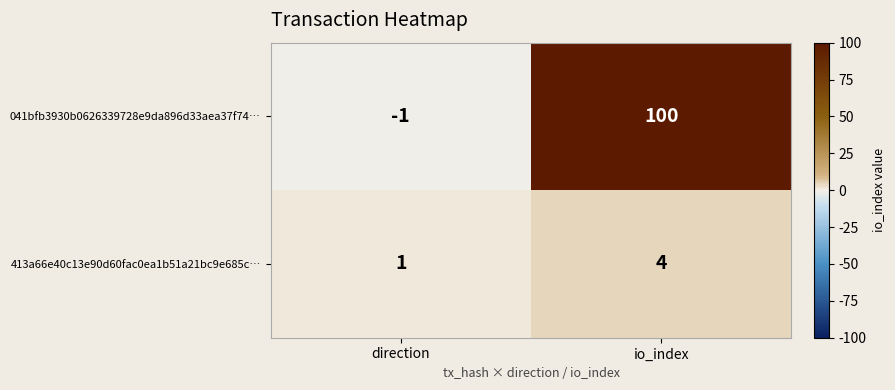

Rank the series by their average value, from lowest to highest.

413a66e40c13e90d60fac0ea1b51a21bc9e685c…, 041bfb3930b0626339728e9da896d33aea37f74…